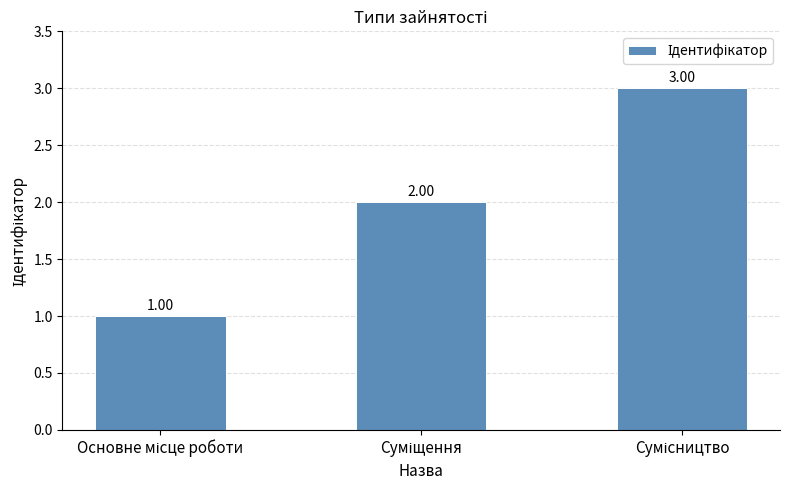

What is the sum of all values?

6